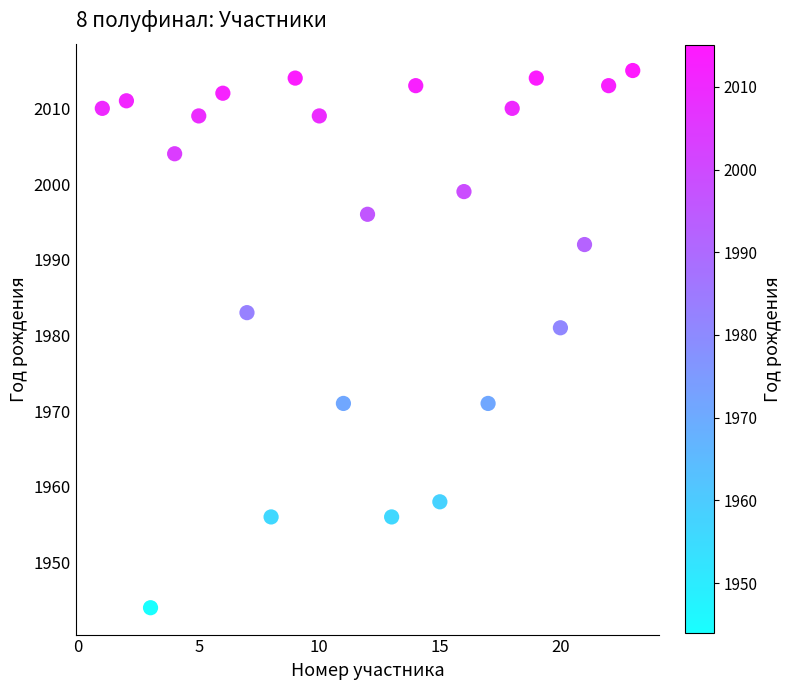

What is the range of Y values (max minus min)?

71